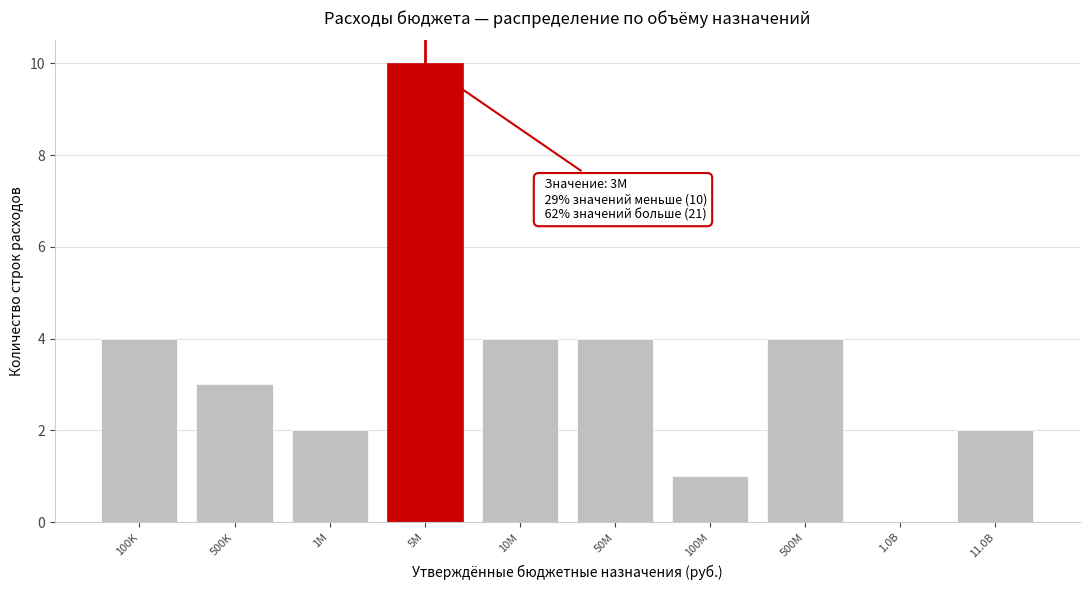

Reading left to right, what are all the values shown in this chart?

100K=4	500K=3	1M=2	5M=10	10M=4	50M=4	100M=1	500M=4	1.0B=0	11.0B=2